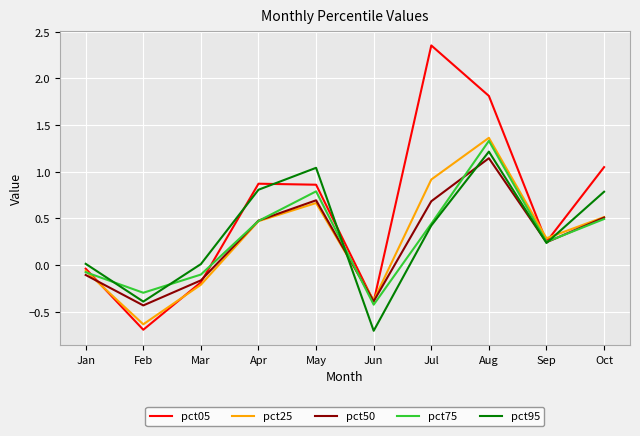

At which category is the sum across all series the highest?

Aug